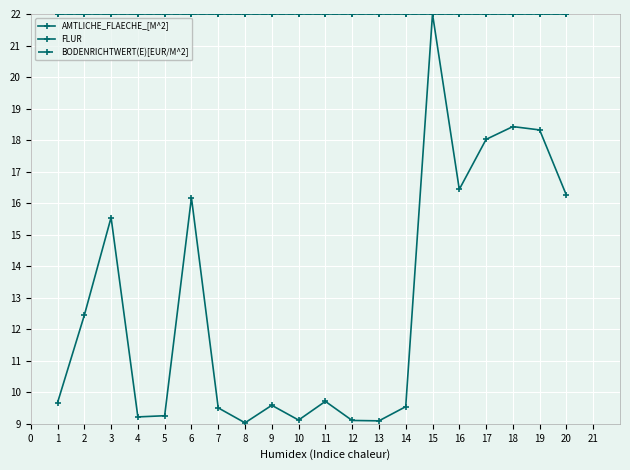

Which series has the largest total across all categories?

FLUR